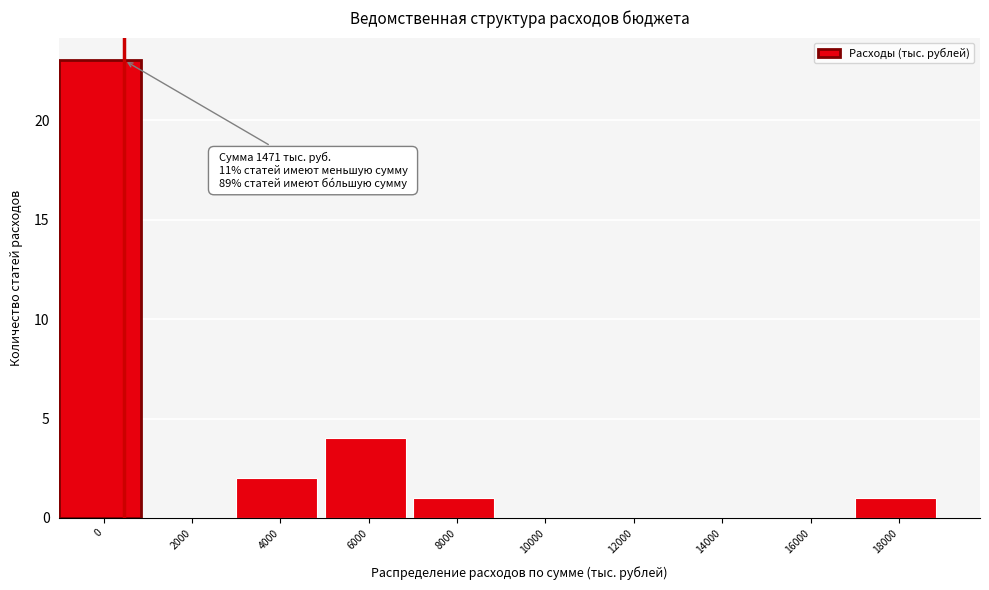

Reading left to right, extract all data points from this chart.

0=23	2000=0	4000=2	6000=4	8000=1	10000=0	12000=0	14000=0	16000=0	18000=1